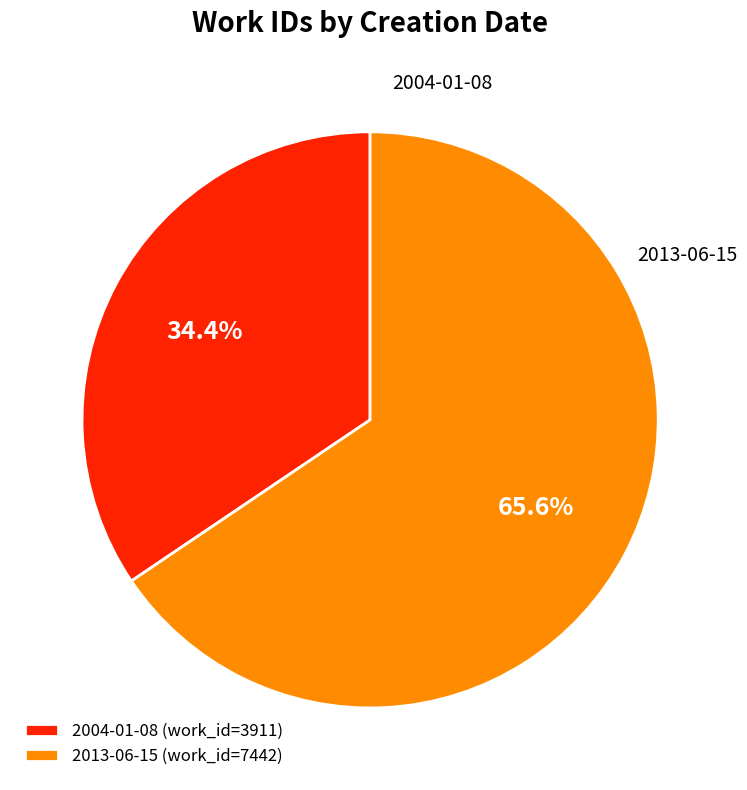

What is the ratio of the value at 2013-06-15 to the value at 2004-01-08?

1.9